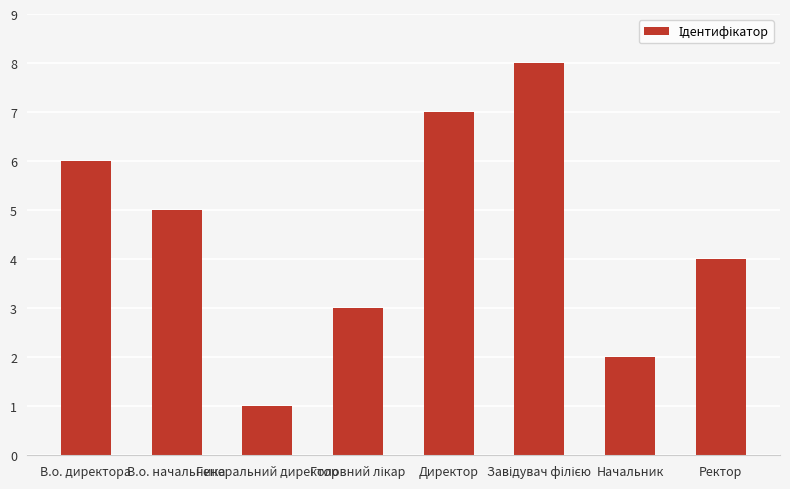

What is the difference between the maximum and minimum values?

7